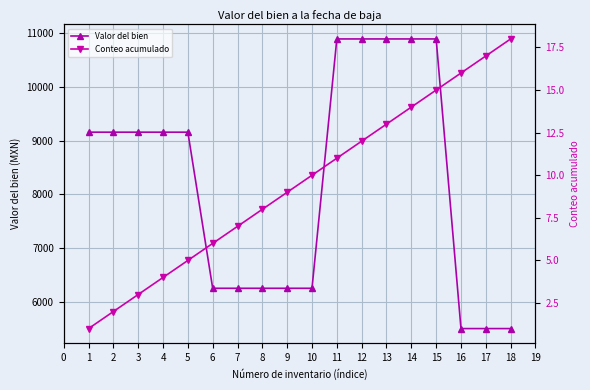

What are all the series names shown in the legend?

Valor del bien, Conteo acumulado